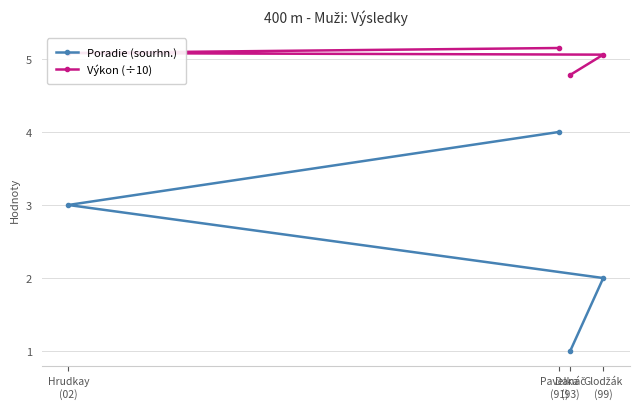

True or false: Poradie (sourhn.) and Výkon (÷10) cross at least once.

False